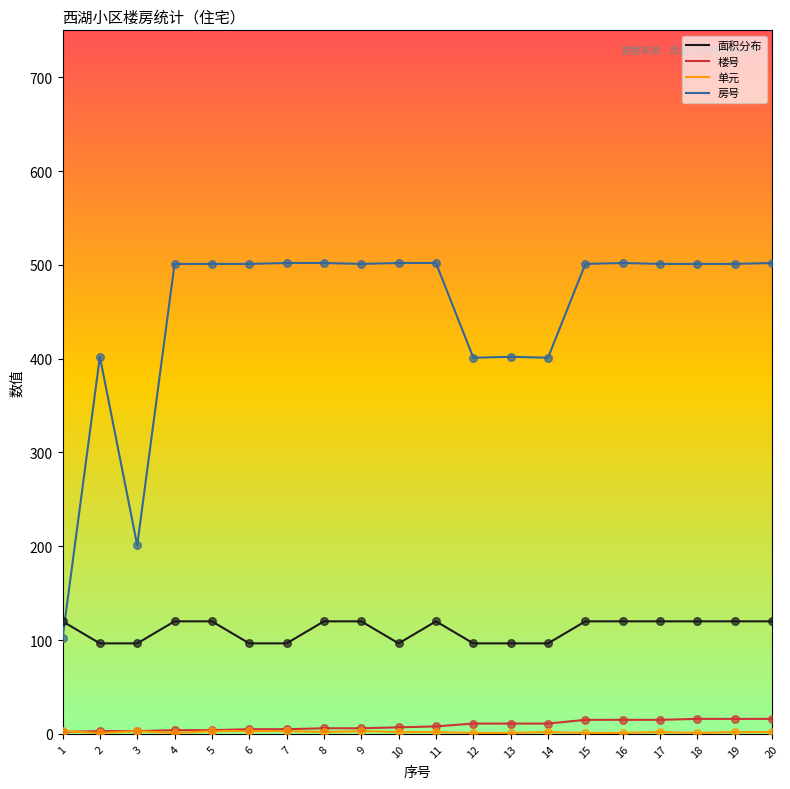

Is the value of 面积分布 at 13 greater than the value of 房号 at 2?

No